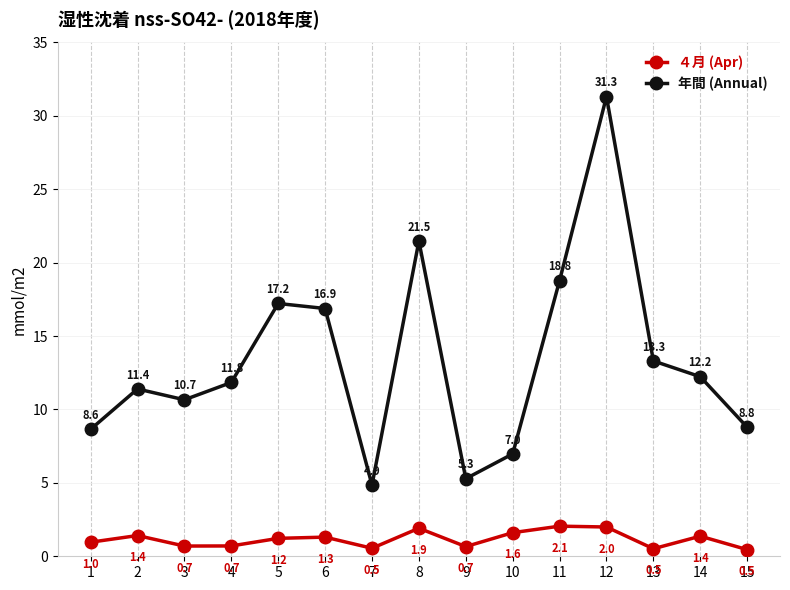

In ４月 (Apr), how many points are lower than both neighbors (excluding endpoints)?

4